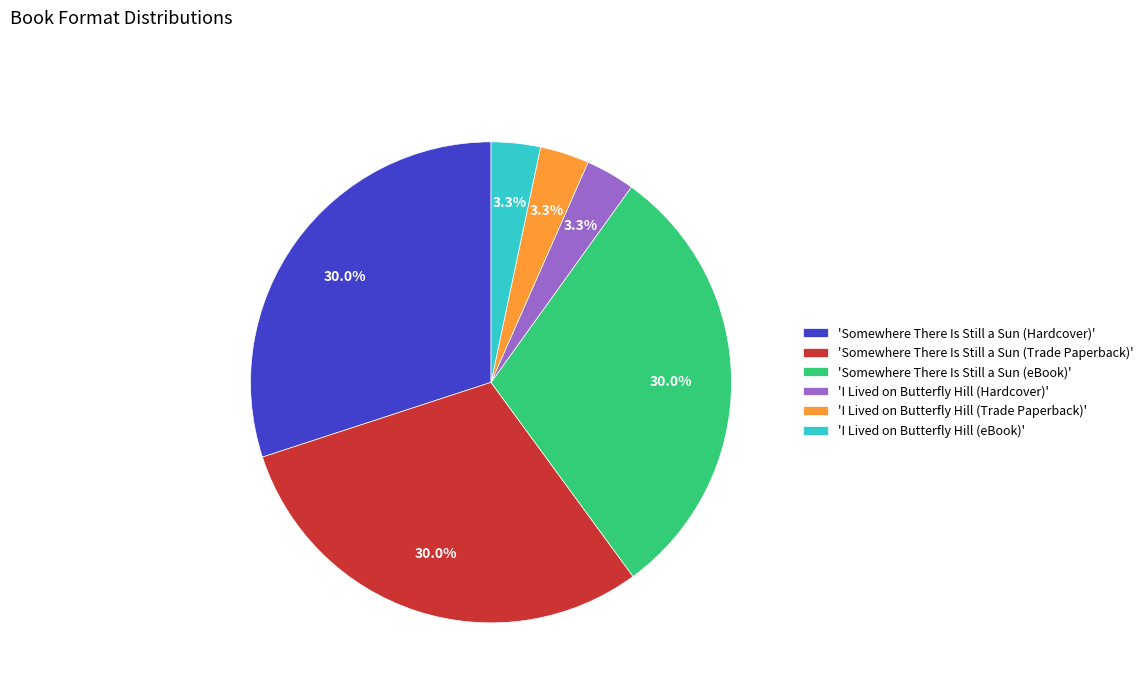

Does 'Somewhere There Is Still a Sun (Hardcover)' account for over 50% of the chart?

No